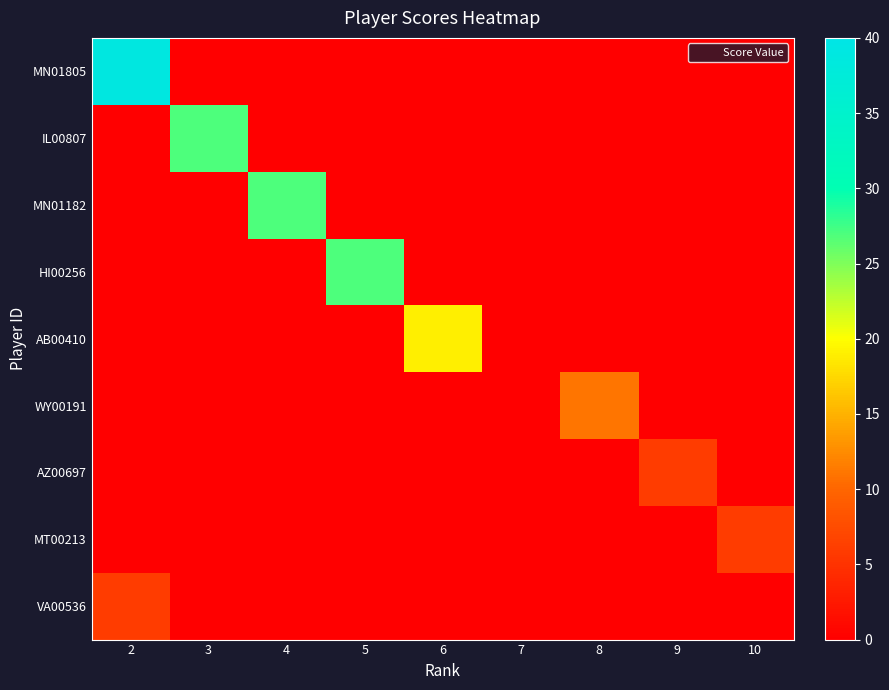

Reading left to right, list all the values displayed in this chart.

MN01805: 2=39	3=0	4=0	5=0	6=0	7=0	8=0	9=0	10=0
IL00807: 2=0	3=27	4=0	5=0	6=0	7=0	8=0	9=0	10=0
MN01182: 2=0	3=0	4=27	5=0	6=0	7=0	8=0	9=0	10=0
HI00256: 2=0	3=0	4=0	5=27	6=0	7=0	8=0	9=0	10=0
AB00410: 2=0	3=0	4=0	5=0	6=19	7=0	8=0	9=0	10=0
WY00191: 2=0	3=0	4=0	5=0	6=0	7=0	8=11	9=0	10=0
AZ00697: 2=0	3=0	4=0	5=0	6=0	7=0	8=0	9=6	10=0
MT00213: 2=0	3=0	4=0	5=0	6=0	7=0	8=0	9=0	10=6
VA00536: 2=6	3=0	4=0	5=0	6=0	7=0	8=0	9=0	10=0